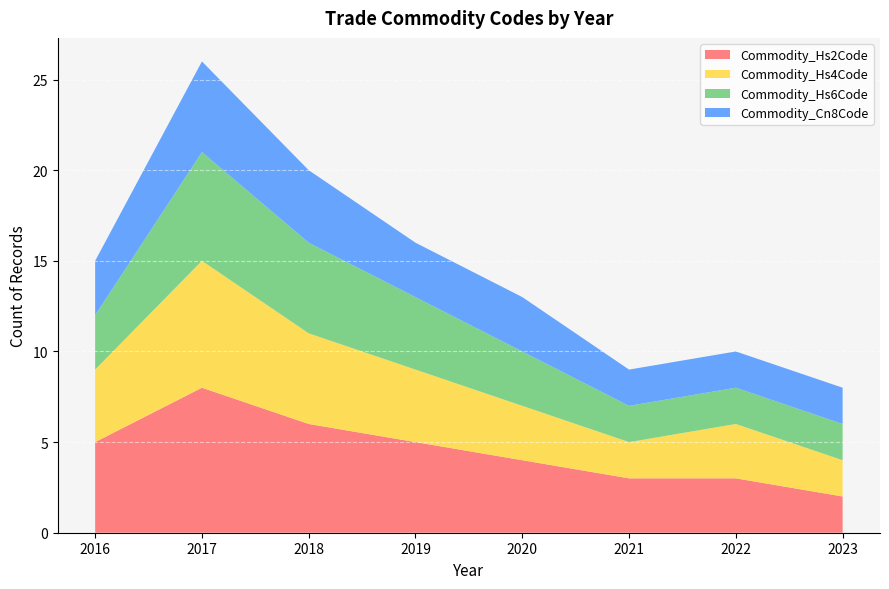

True or false: Commodity_Hs2Code has a value of 10 at 2018.

False